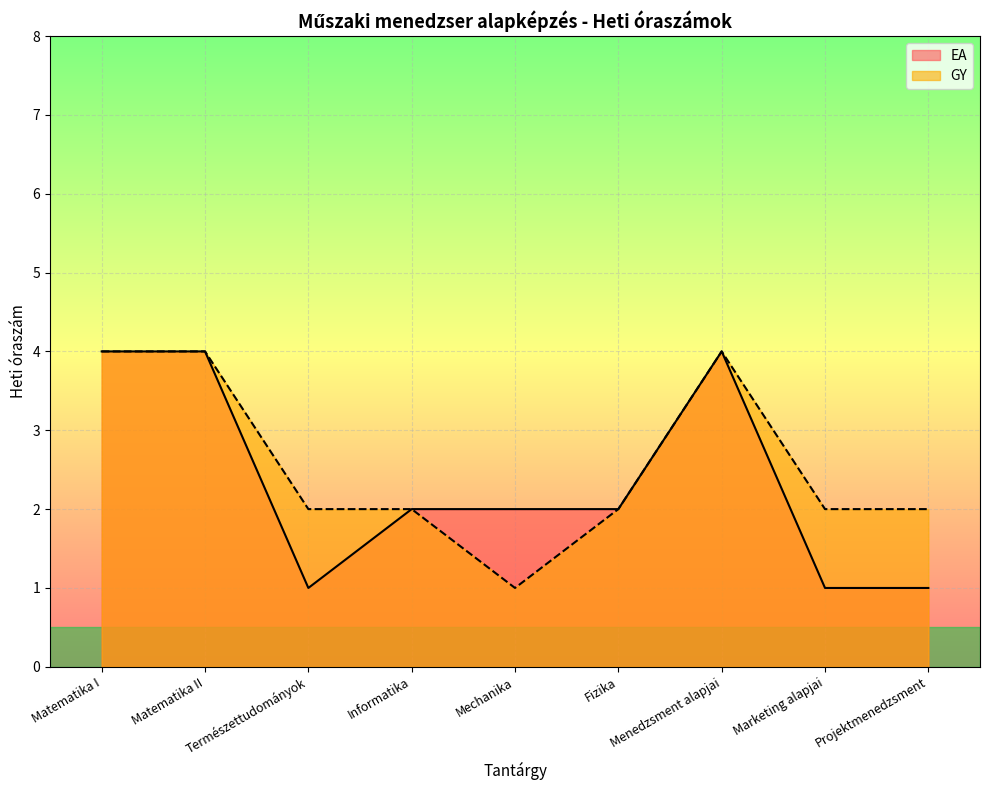

The value of GY at Projektmenedzsment is 1. True or false?

False